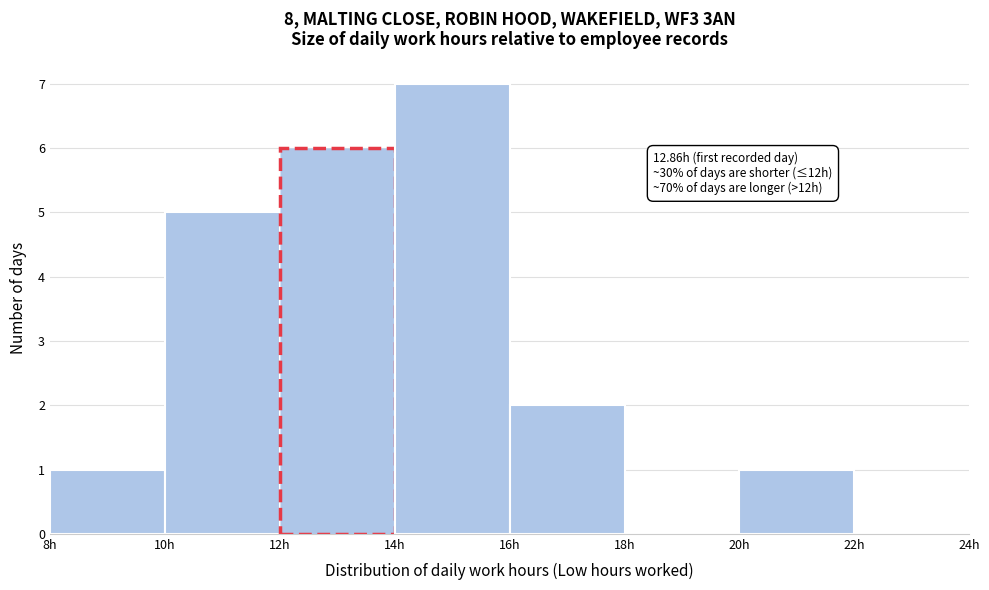

Which range on the x-axis has the tallest bar?

14 to 16